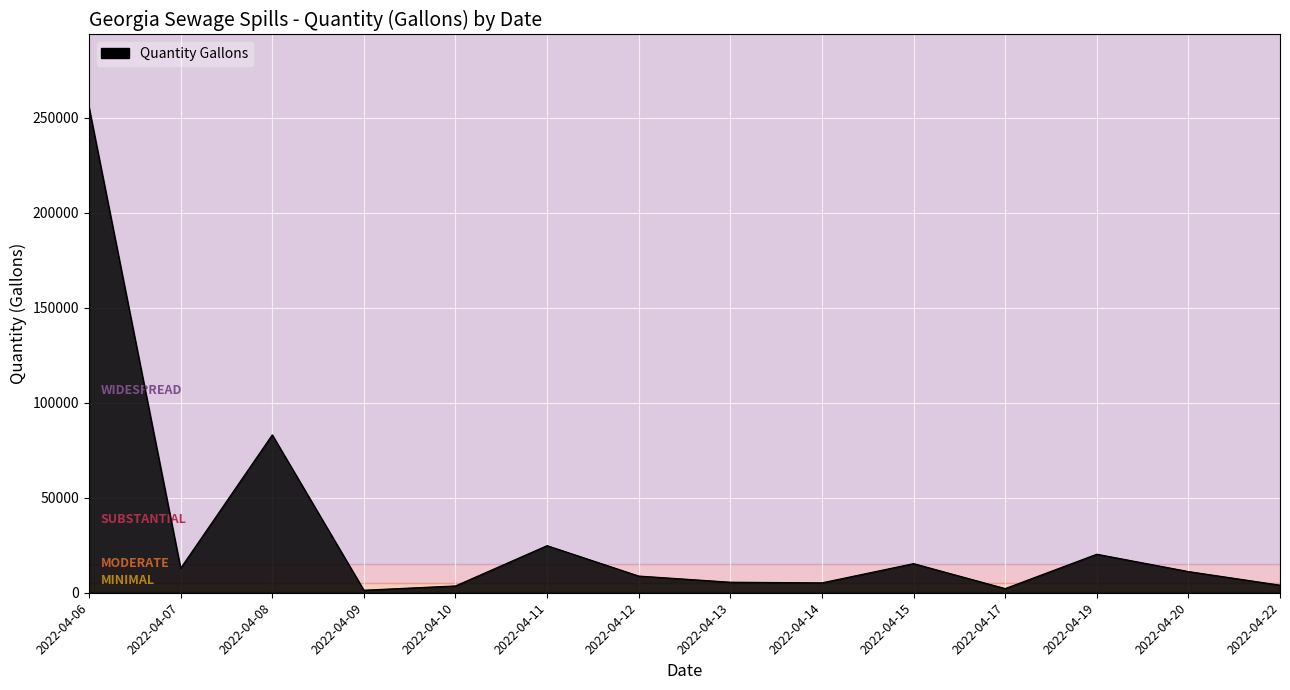

What is the difference between the maximum and minimum values?

254118